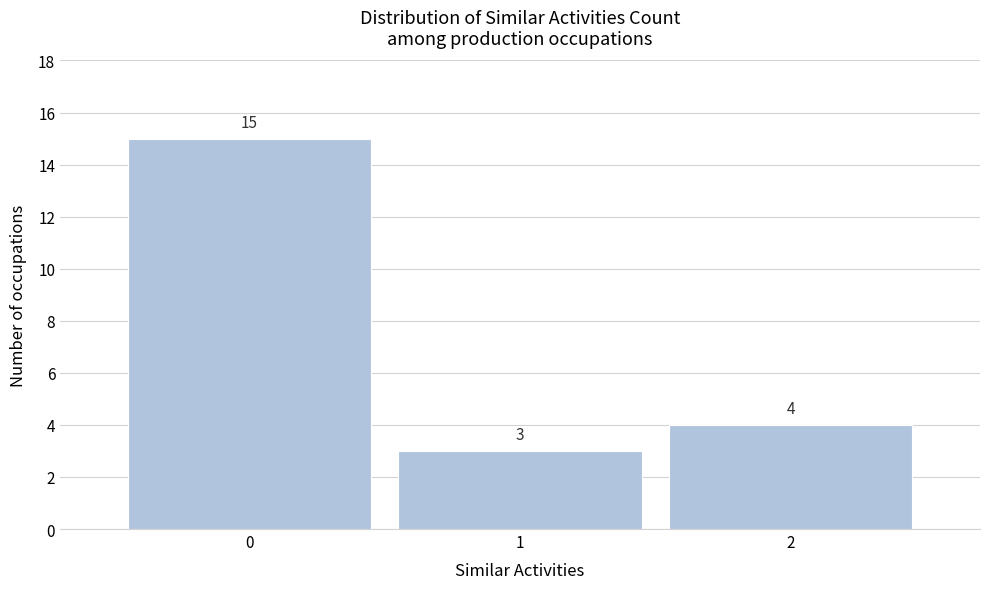

Reading right to left, extract all data points from this chart.

2=4	1=3	0=15